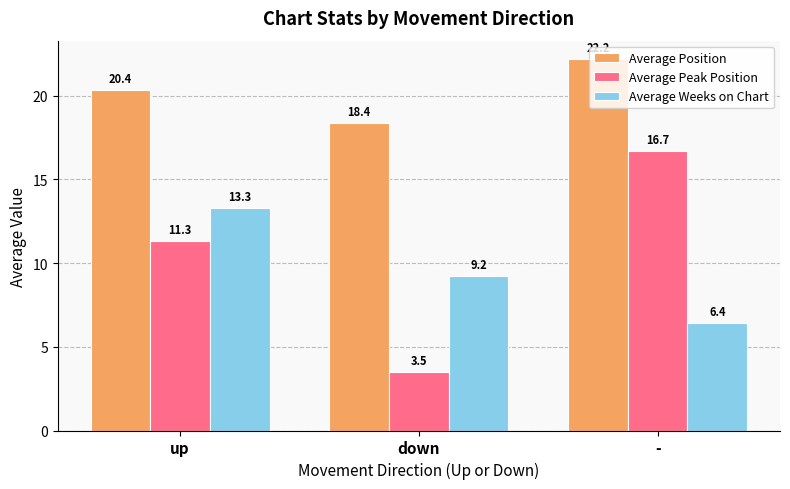

What is the greatest value displayed?

22.2